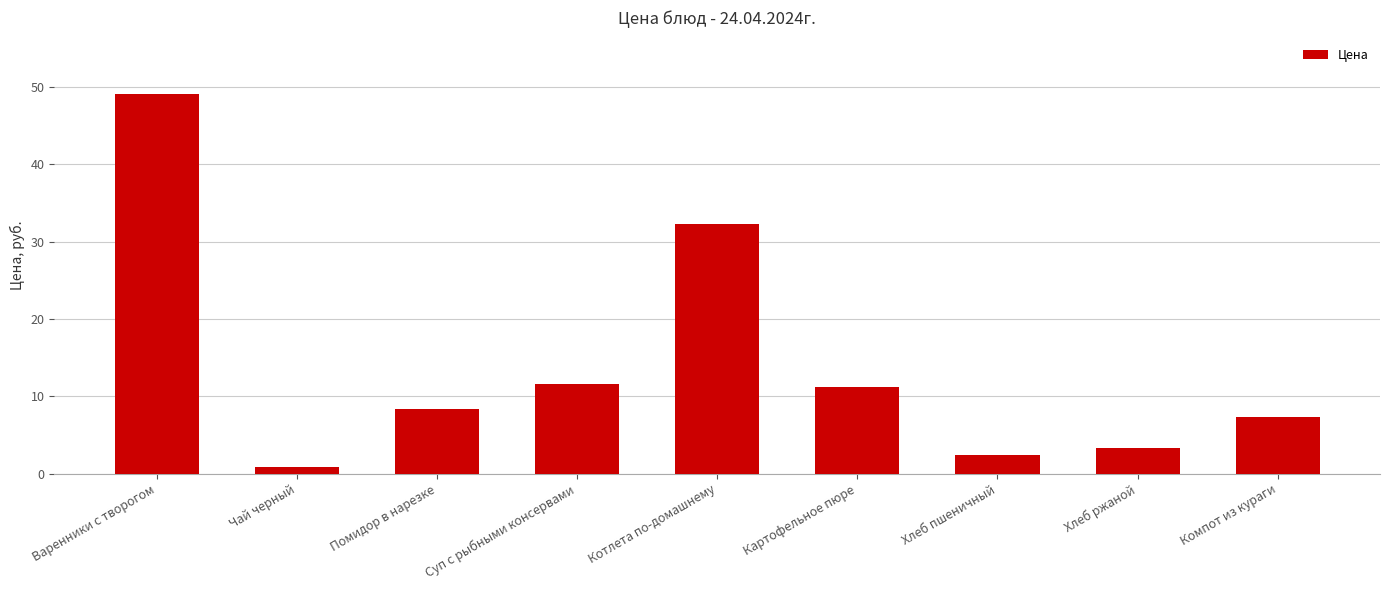

Is it true that the value at Хлеб пшеничный is 2.5?

True